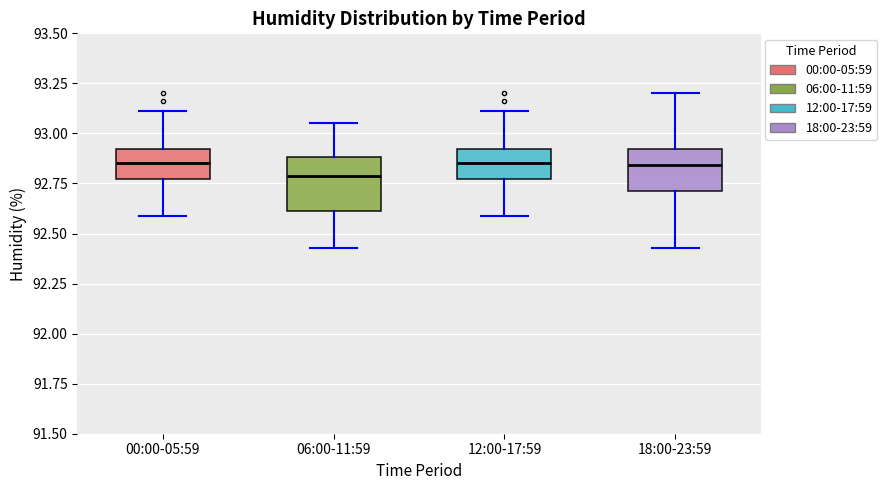

Which box has the lowest median line?

06:00-11:59